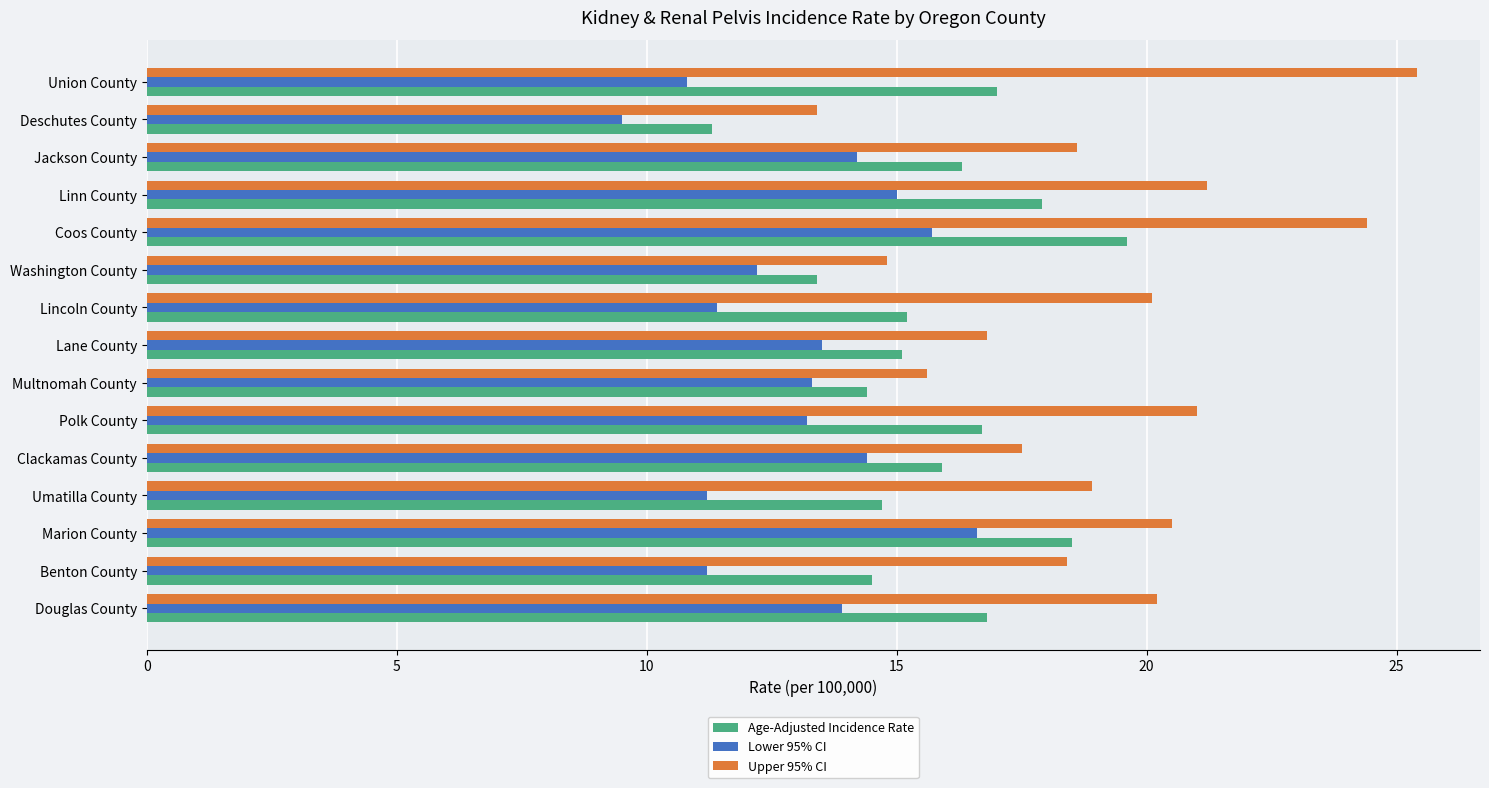

What are all the series names shown in the legend?

Age-Adjusted Incidence Rate, Lower 95% CI, Upper 95% CI